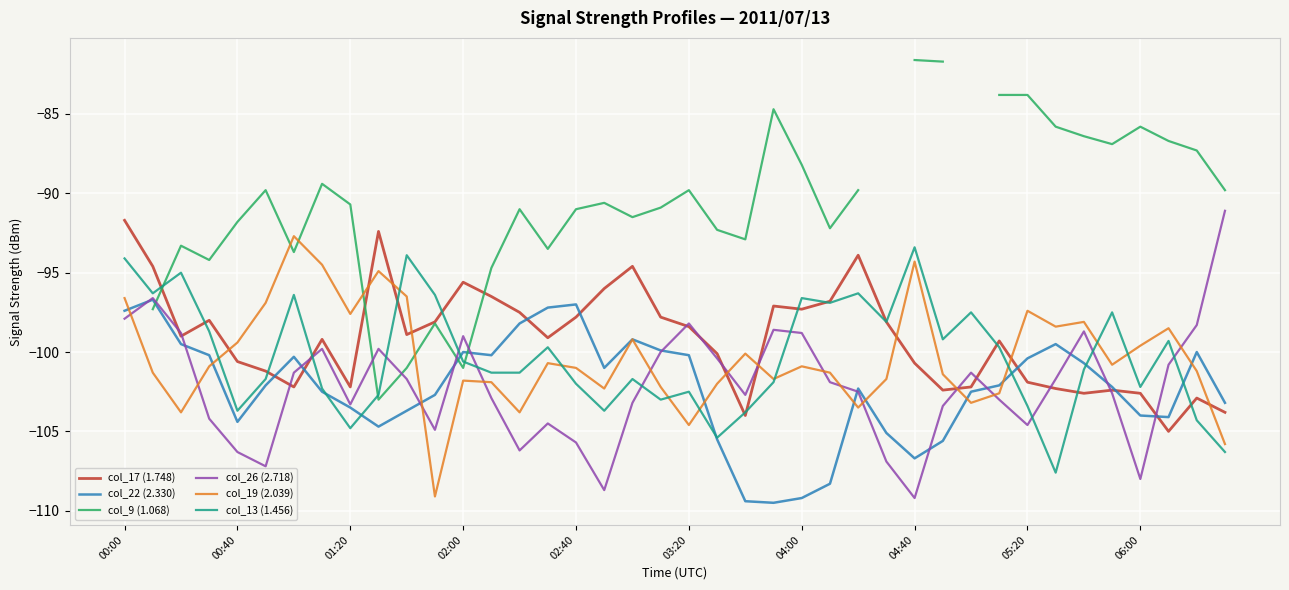

The value of col_19 (2.039) at 04:40 is -139.2. True or false?

False